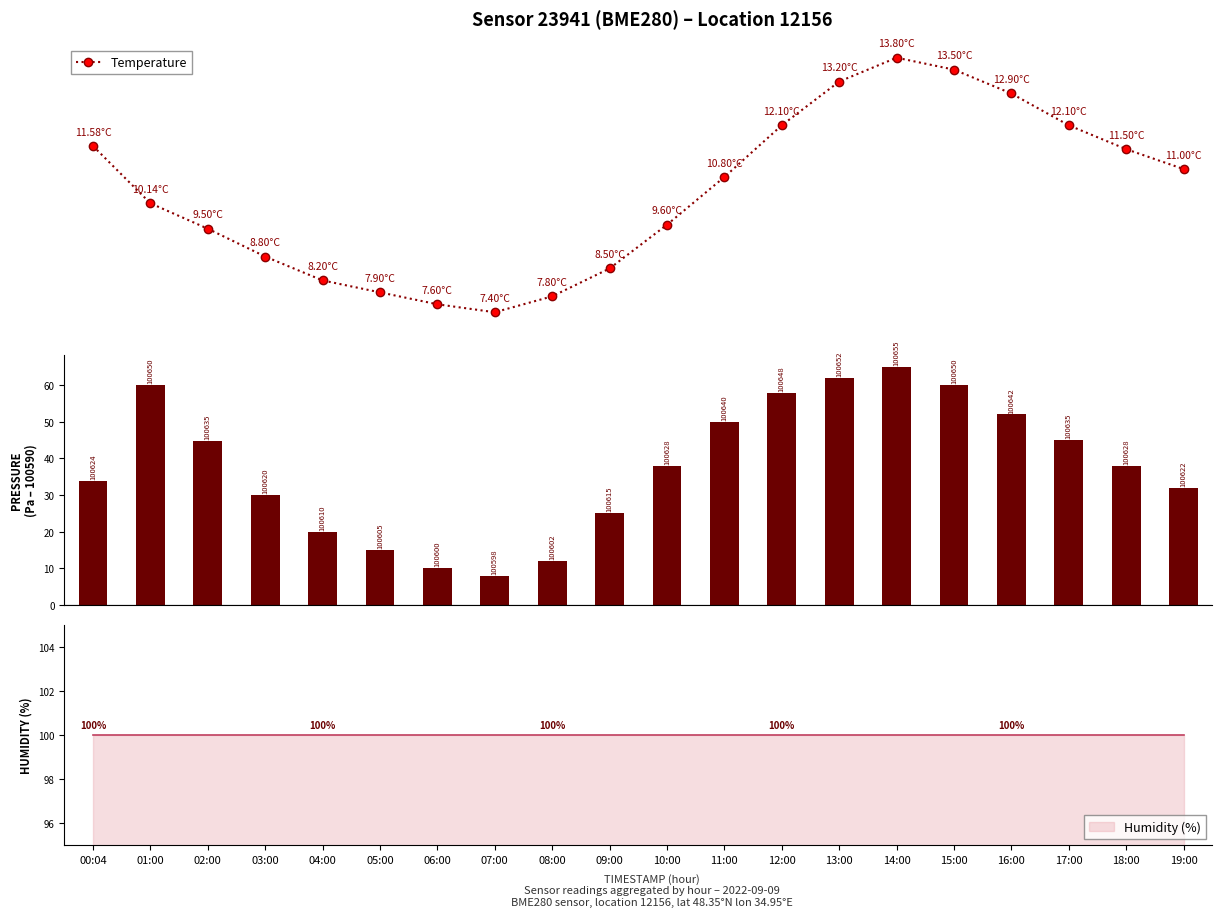

What is the minimum value shown in the chart?

7.4